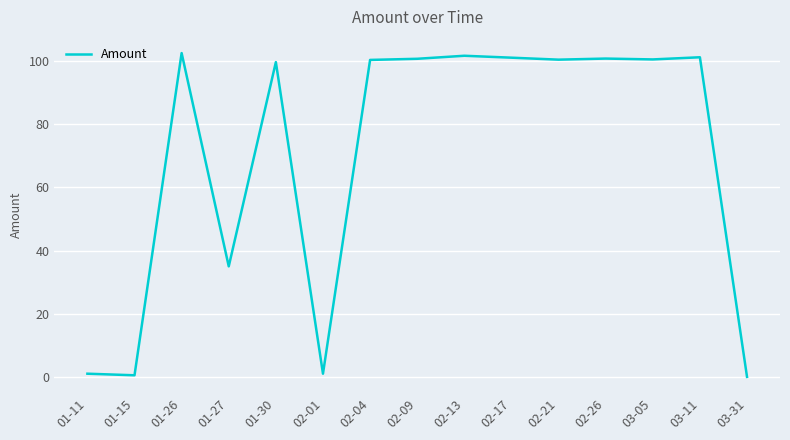

What is the maximum value shown in the chart?

102.5